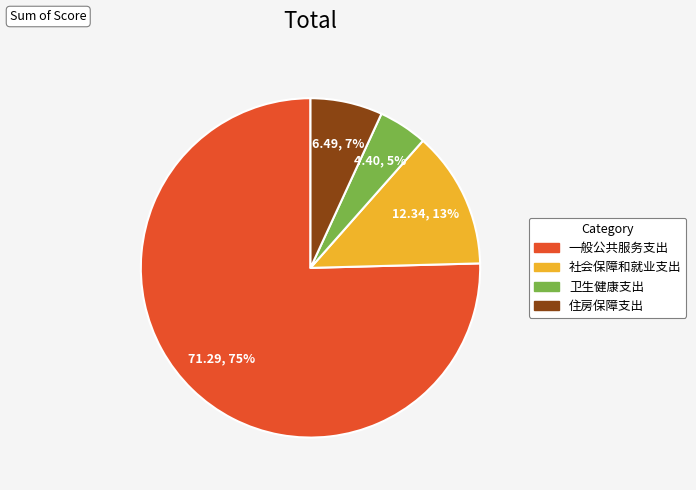

Count the number of slices in the pie.

4